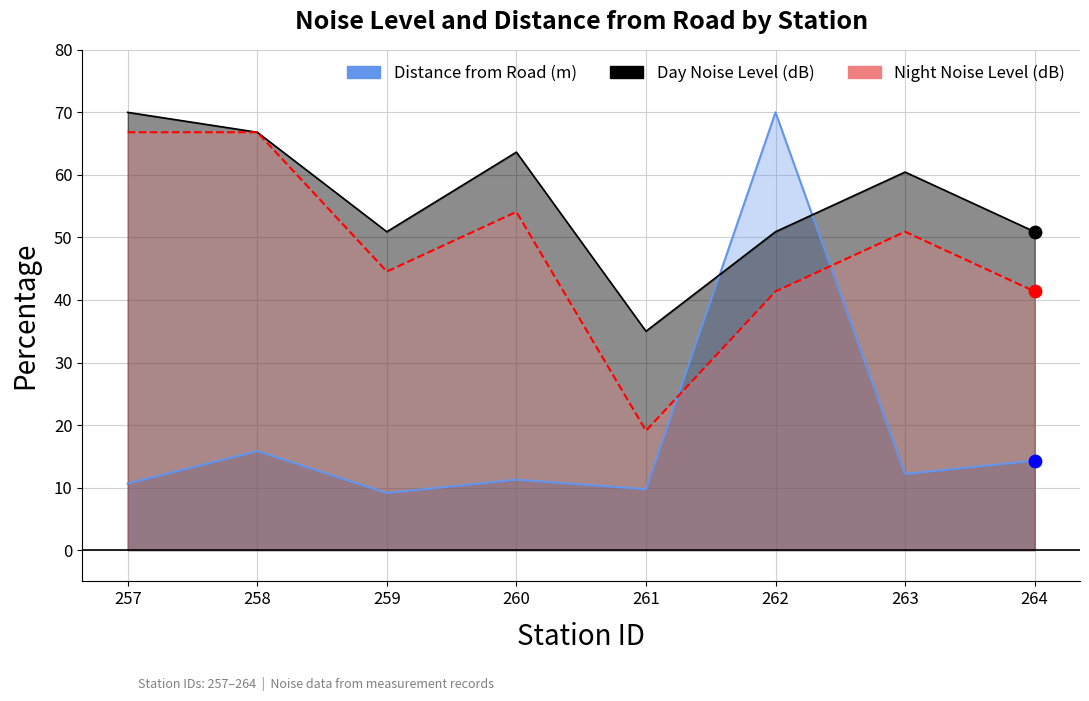

What is the total value across all series at 261?

63.8